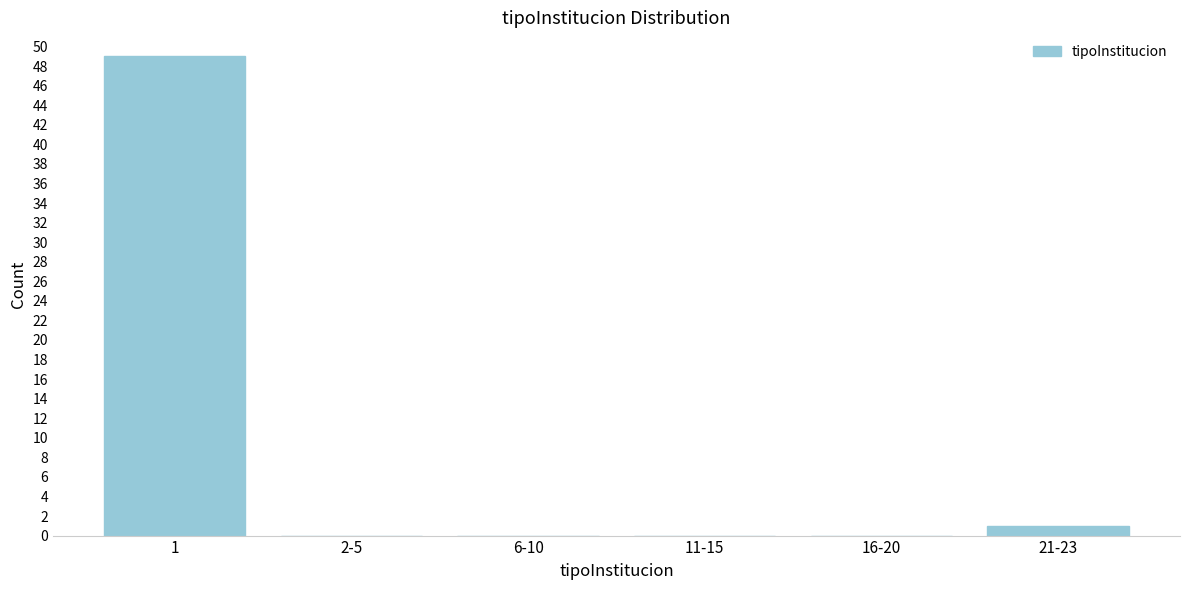

Reading left to right, transcribe all the data shown in this chart.

1=49	2-5=0	6-10=0	11-15=0	16-20=0	21-23=1